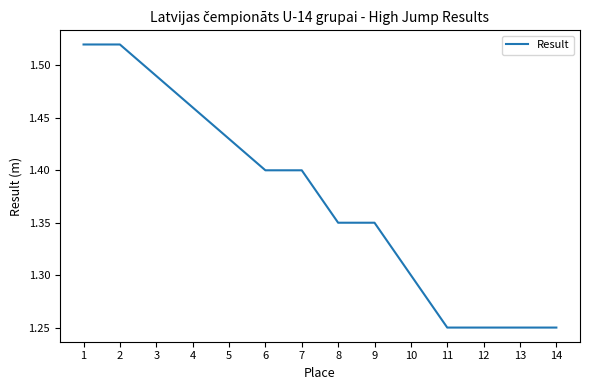

True or false: the data shows 1.0 at 4.

False